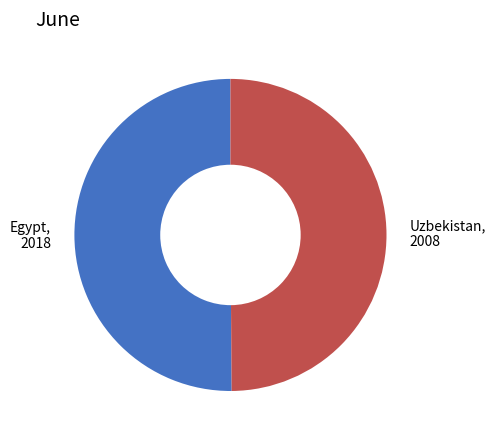

Do Egypt and Uzbekistan together represent more than half of the pie?

Yes